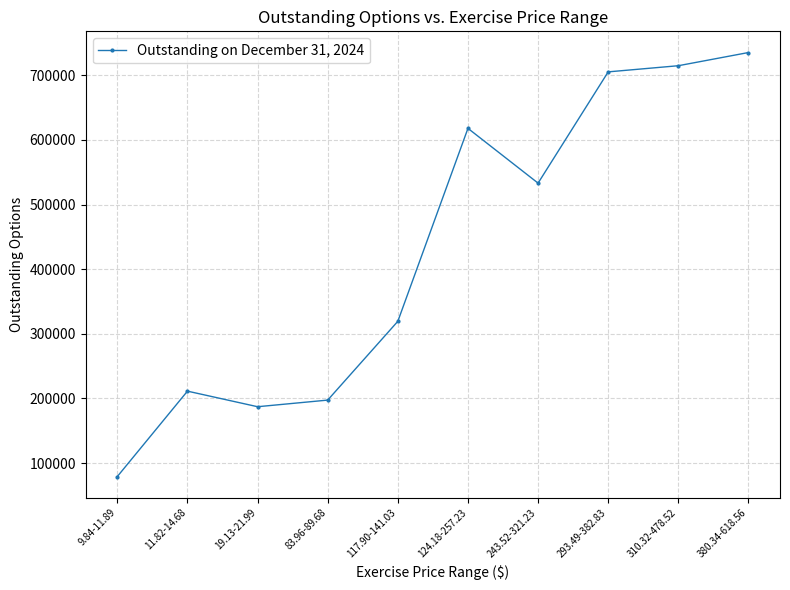

Is it true that the value at 243.52-321.23 is 533170?

True